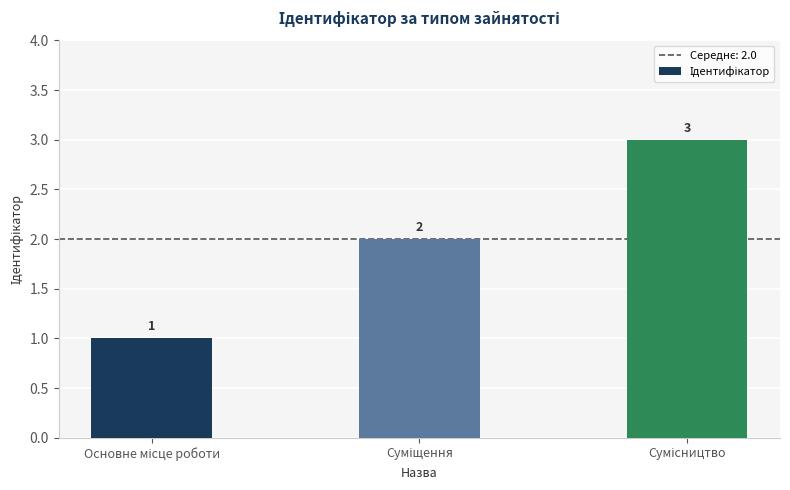

Count the values in the range 1 to 3.

3